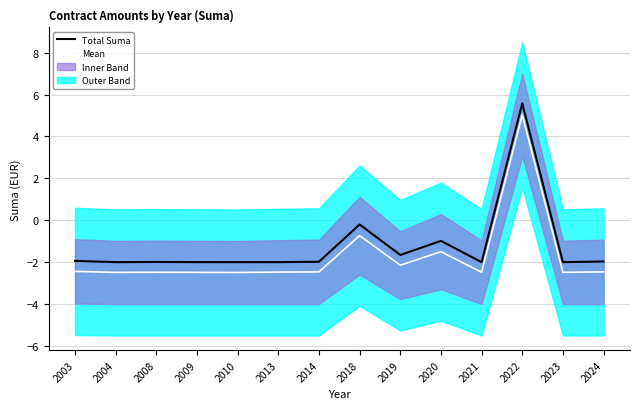

Rank the series at 2013 from lowest to highest value.

Mean, Total Suma